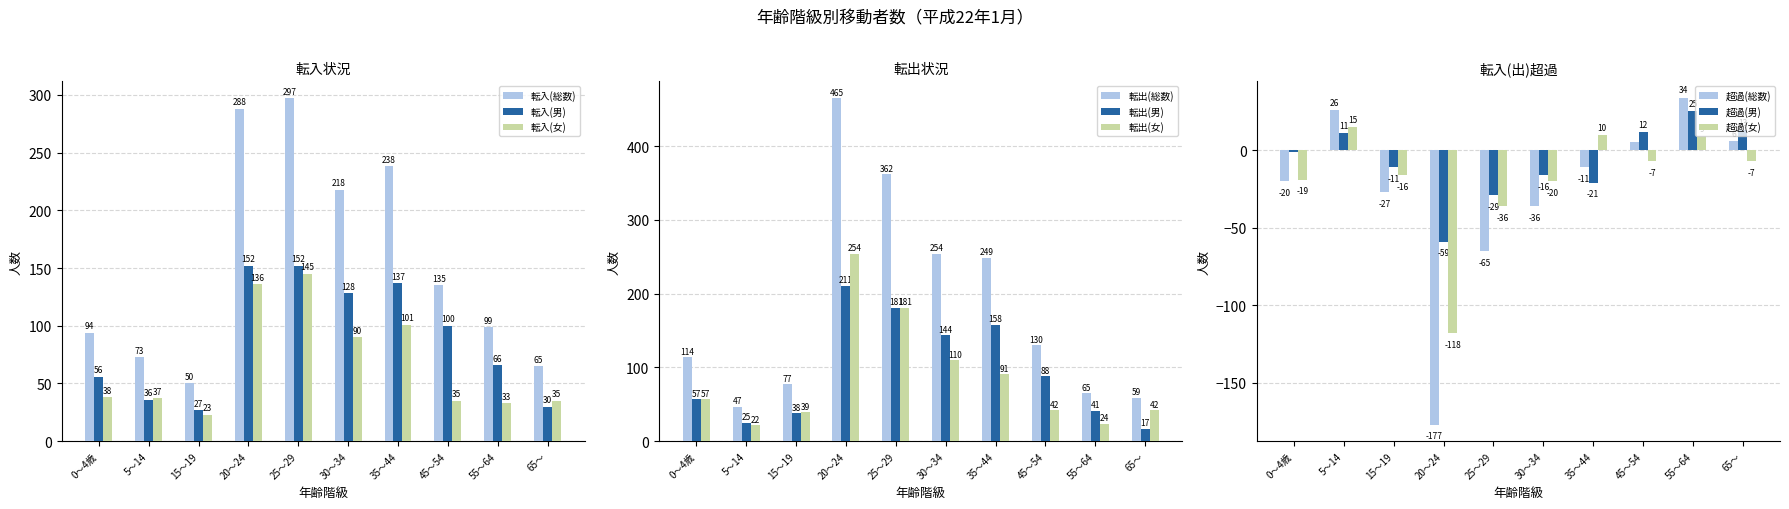

True or false: 転入(総数) has a value of 147 at 55～64.

False